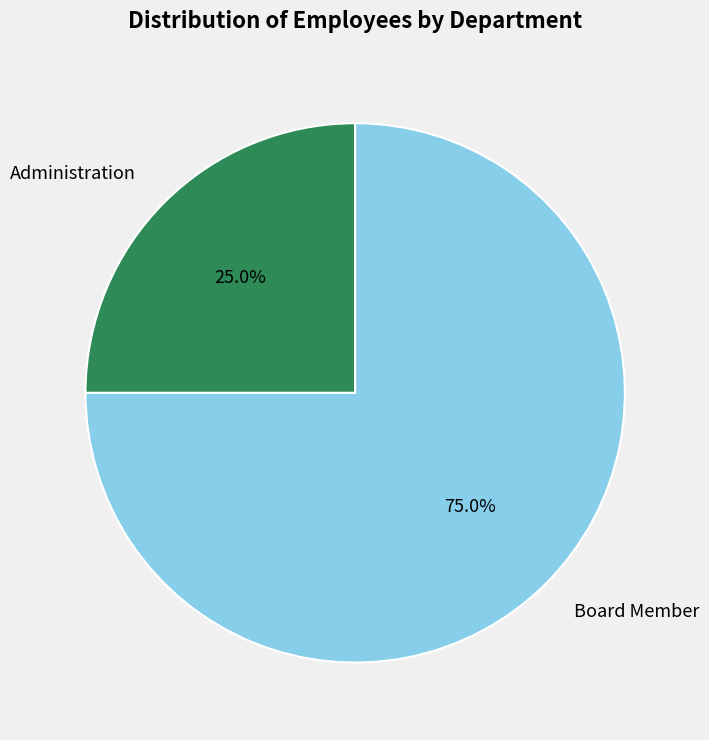

What portion of the pie excludes Administration?

75.0%